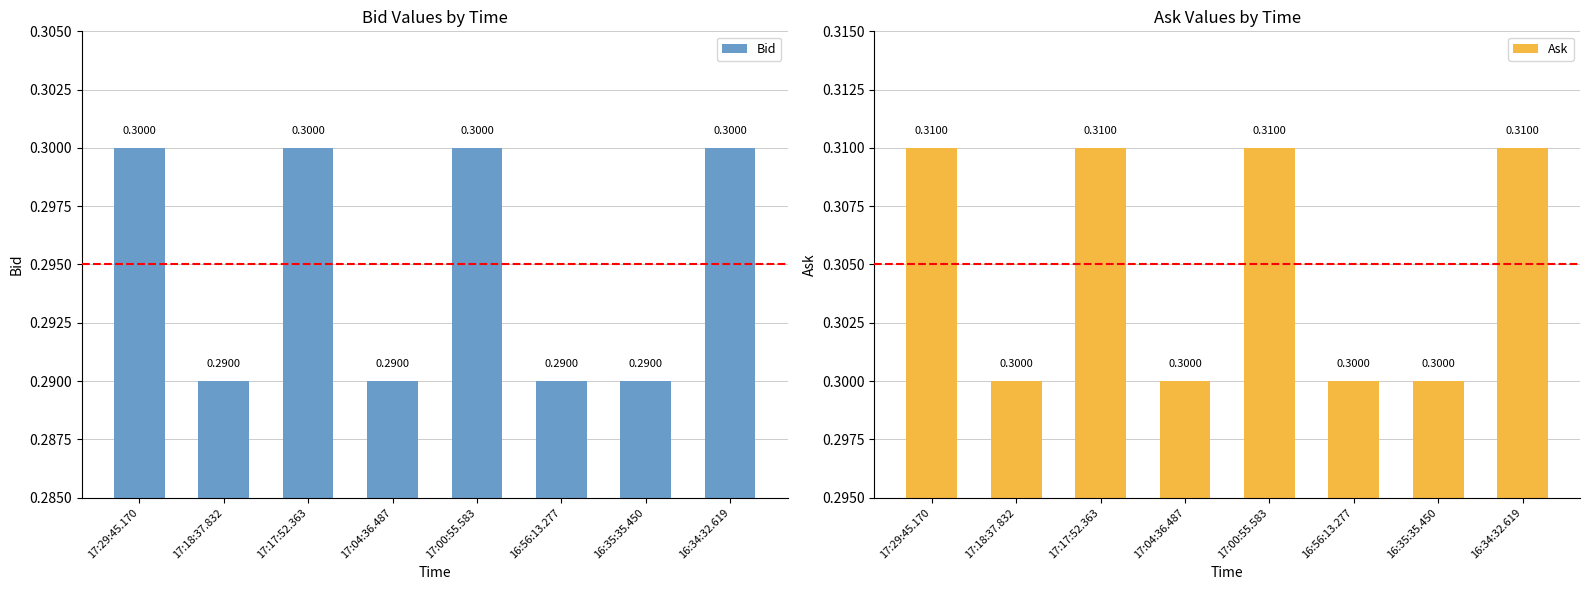

True or false: Bid has a value of 0.1 at 17:00:55.583.

False